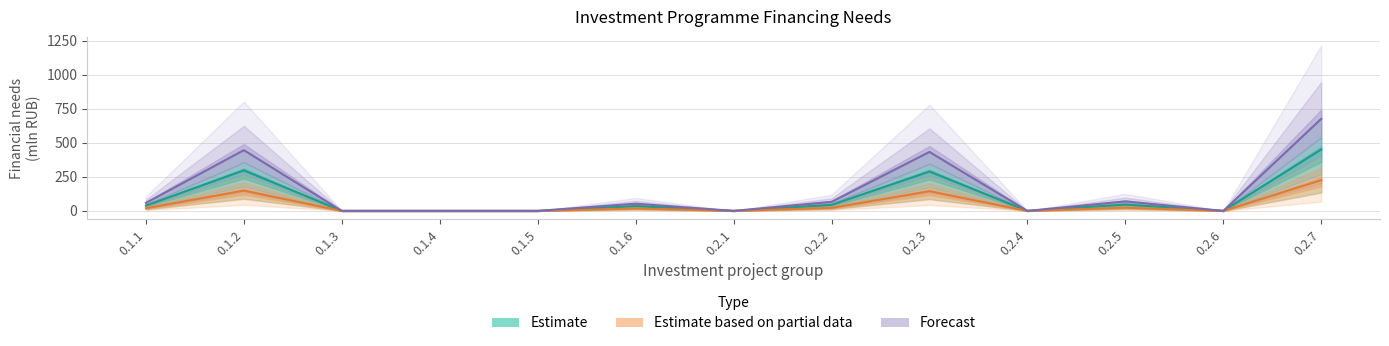

What position from the right is 0.2.2?

6